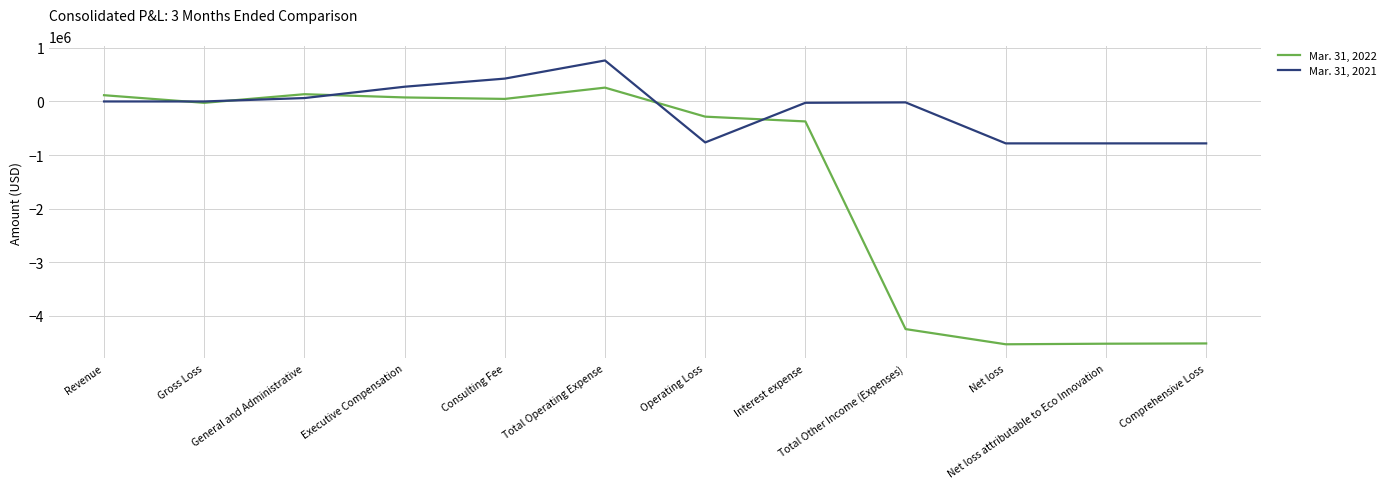

What is the difference between the Mar. 31, 2021 values at Operating Loss and Total Operating Expense?

1530462